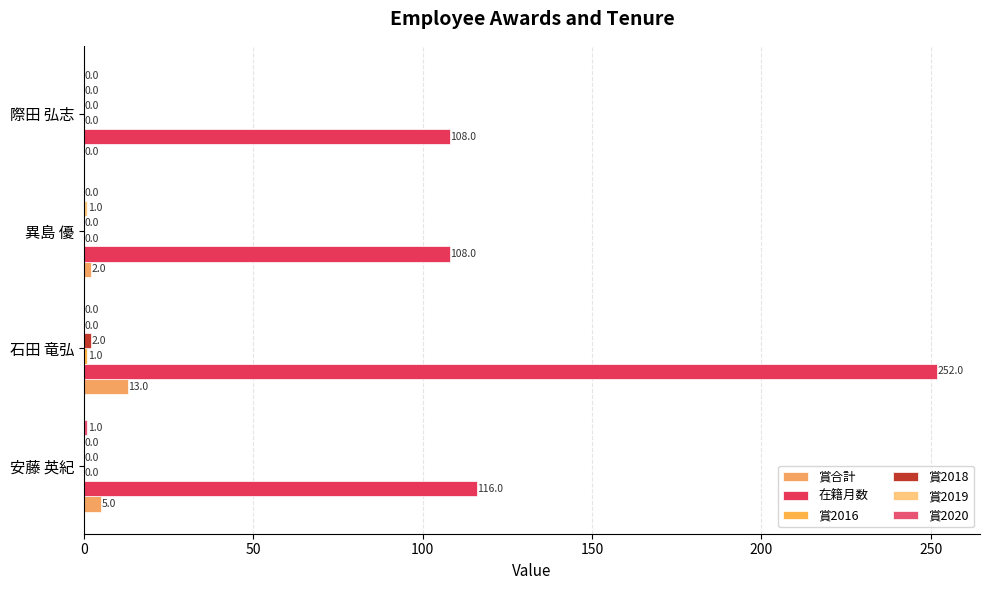

What is the value of the 在籍月数 bar at the 3rd from the left?

108